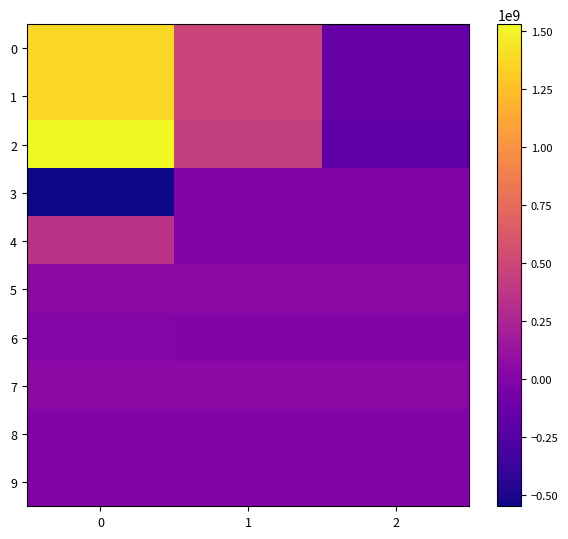

List the series in order of their peak value, lowest first.

3, 8, 9, 6, 7, 5, 4, 0, 1, 2